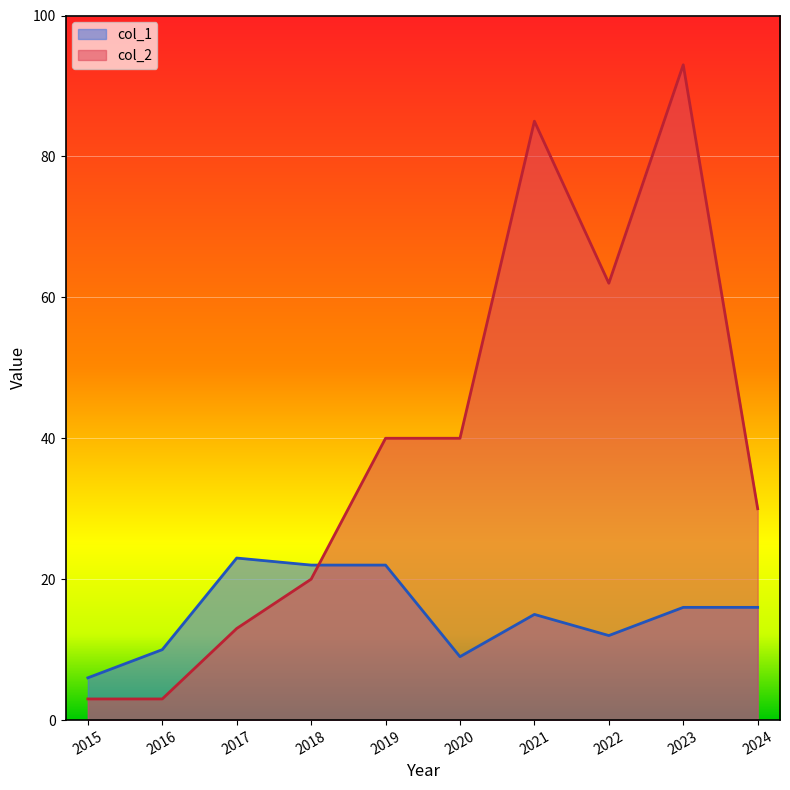

What is the difference between the maximum and minimum values in the col_1 series?

17